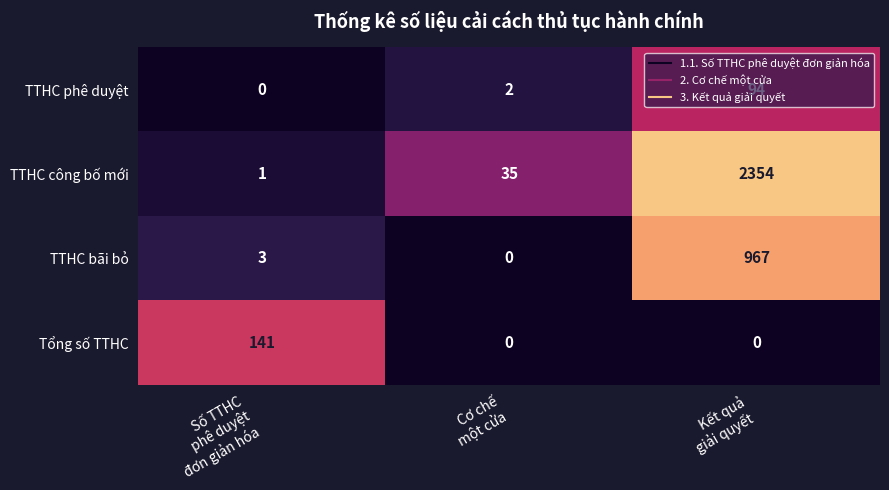

Which series has the widest spread of values?

TTHC công bố mới